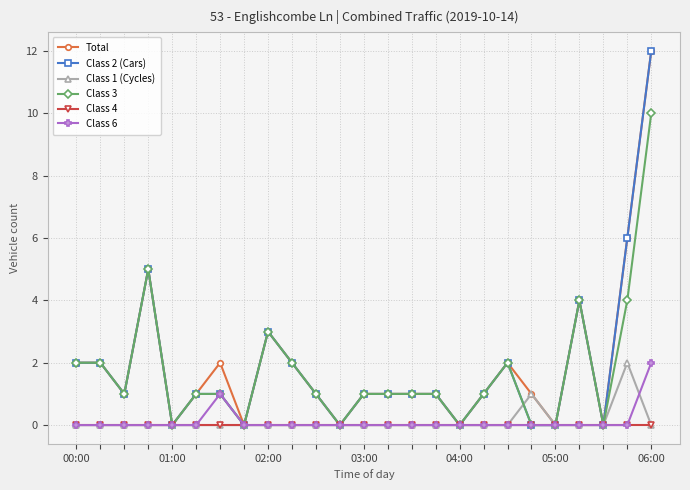

Does the chart display data point markers on the line(s)?

Yes